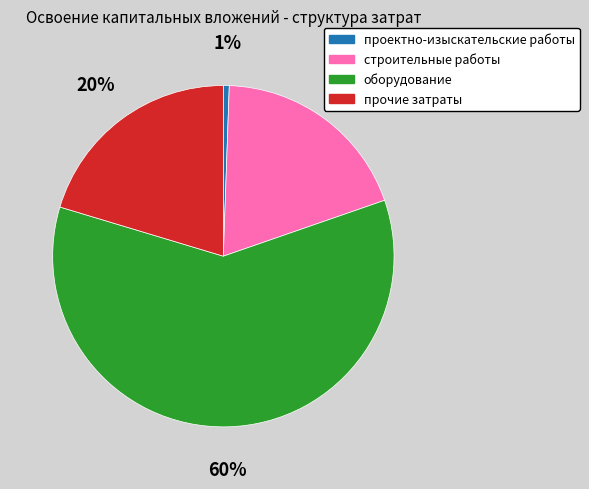

To the nearest percent, what portion does строительные работы represent?

19%